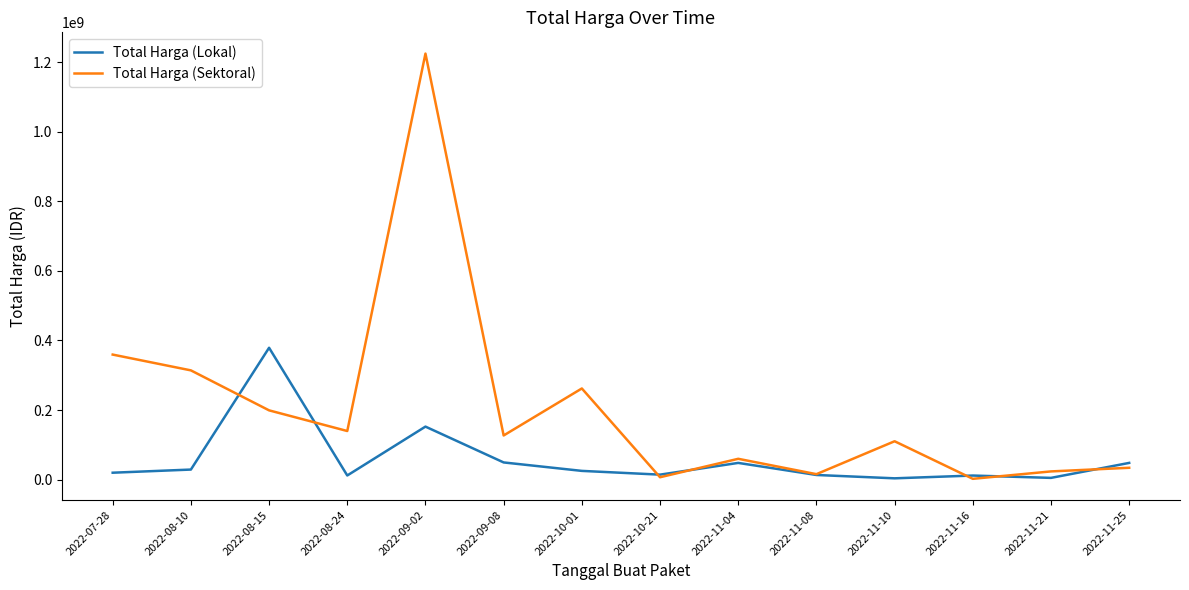

At which label is Total Harga (Sektoral) closest to 613538875?

2022-07-28